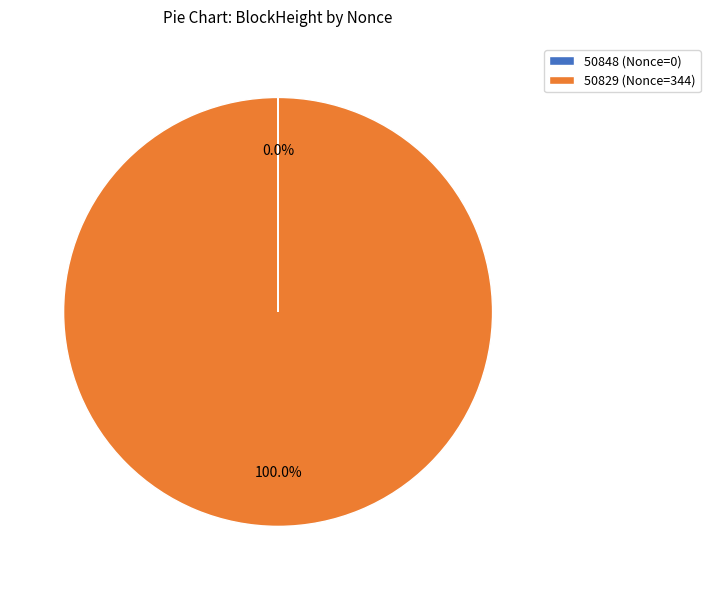

To the nearest percent, what percentage of the pie is 50829?

100%